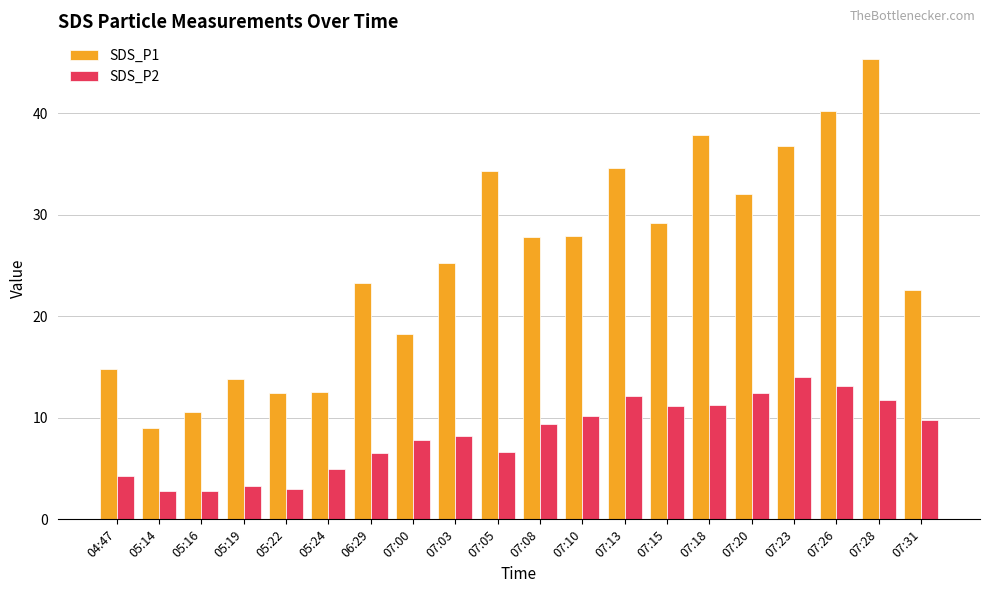

How many groups of bars are there?

20